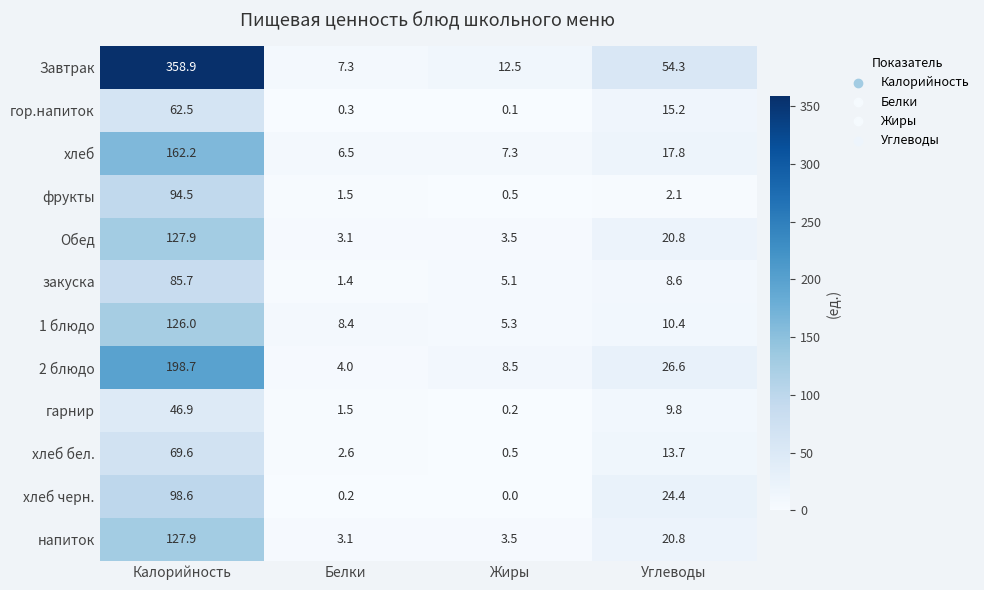

Which series has the largest range (max minus min)?

Завтрак